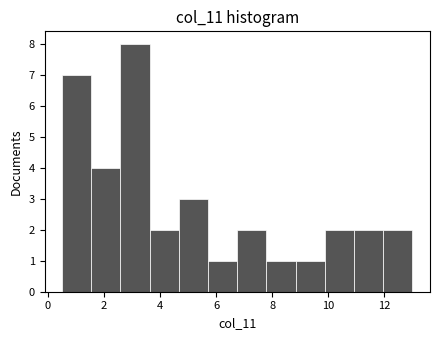

Reading left to right, transcribe this chart: for each bar, give the range it covers on the x-axis and its height. Neither the bar edges nor the heights are printed on the chart, so give them approximately, as read against the axes.

0.6 to 1.6: 7
1.6 to 2.6: 4
2.6 to 3.6: 8
3.6 to 4.6: 2
4.6 to 5.8: 3
5.8 to 6.8: 1
6.8 to 7.8: 2
7.8 to 8.8: 1
8.8 to 9.8: 1
9.8 to 11.0: 2
11.0 to 12.0: 2
12.0 to 13.0: 2